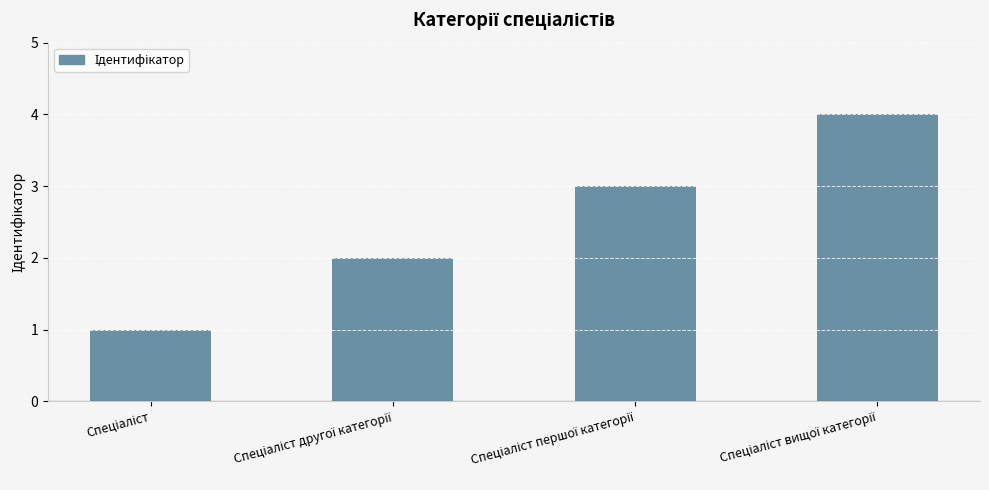

What is the difference between the maximum and minimum values?

3